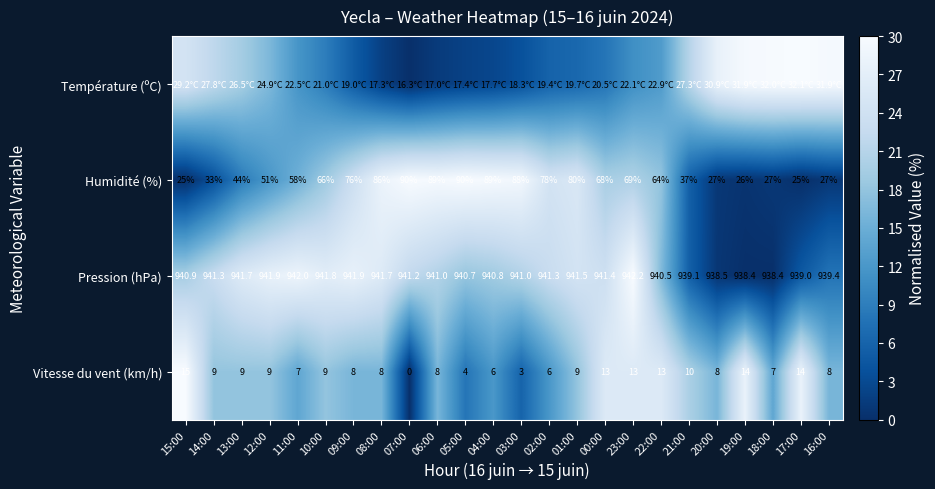

Is the value of Pression (hPa) at 14:00 greater than the value of Vitesse du vent (km/h) at 14:00?

Yes